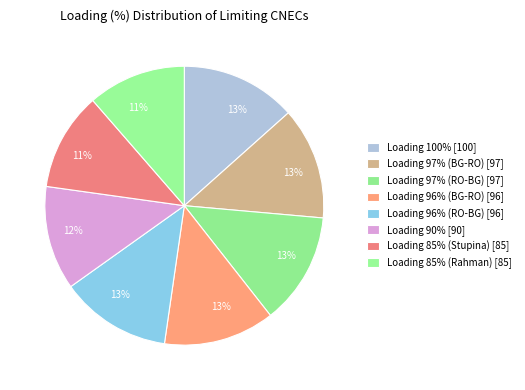

What is the change in value from Loading 96% (BG-RO) to Loading 90%?

-6